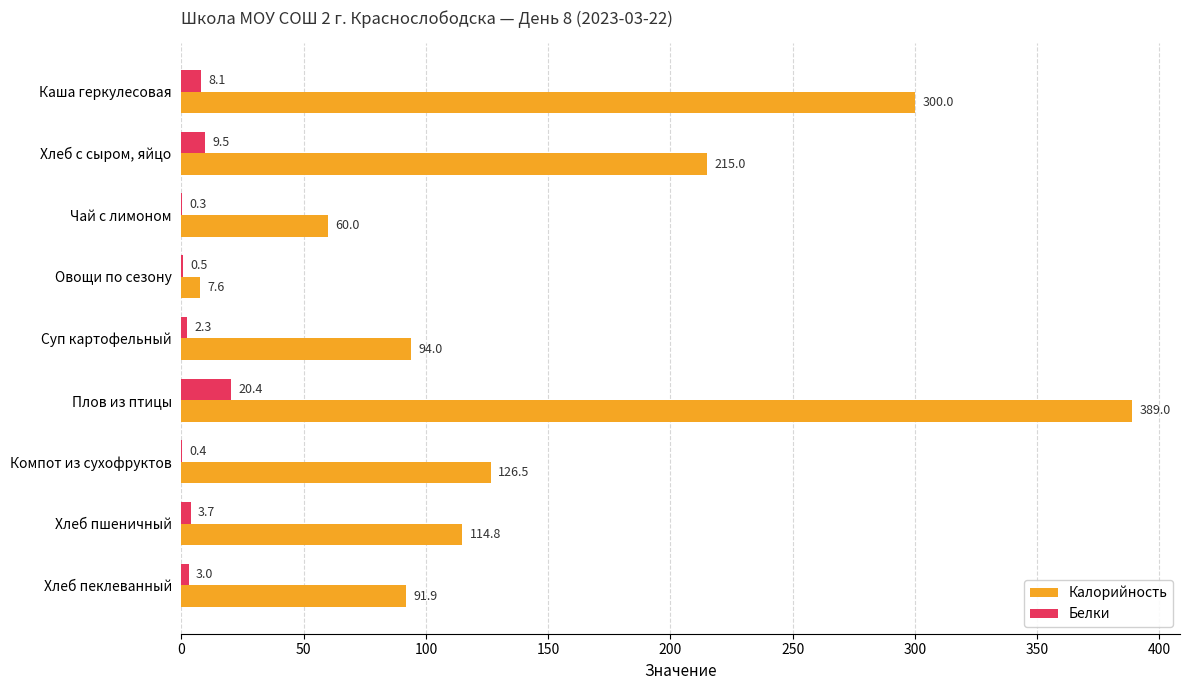

What are all the series names shown in the legend?

Калорийность, Белки